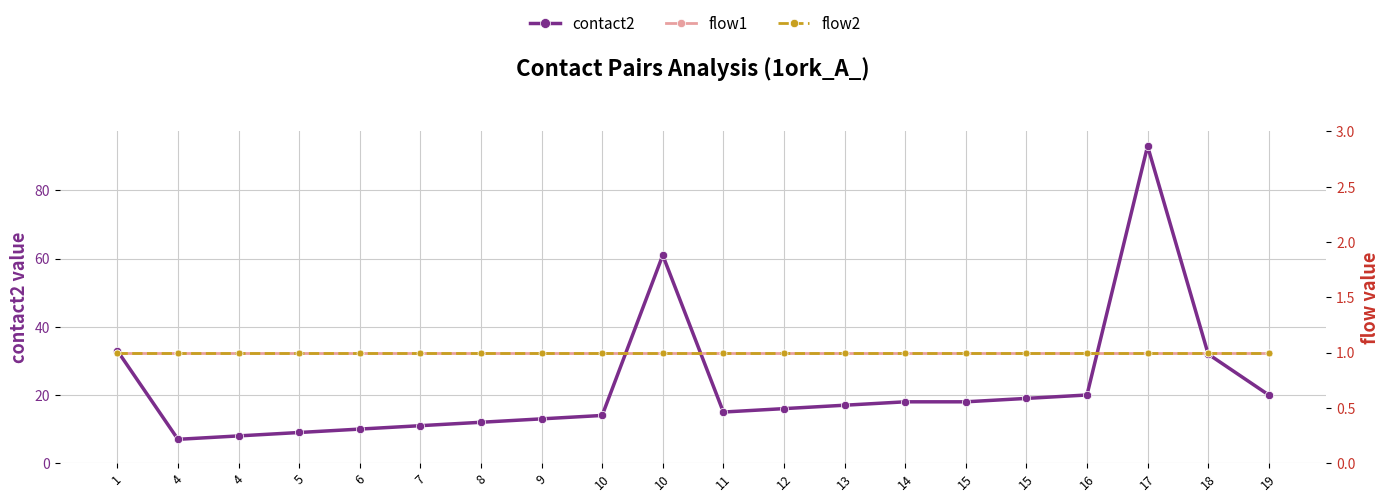

Is it true that contact2 equals 18 at 14?

True